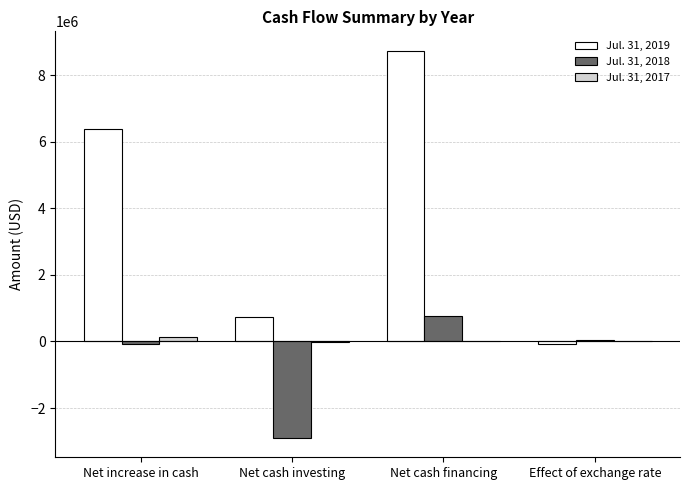

The Jul. 31, 2018 series shows 755139 at Net cash financing. True or false?

True